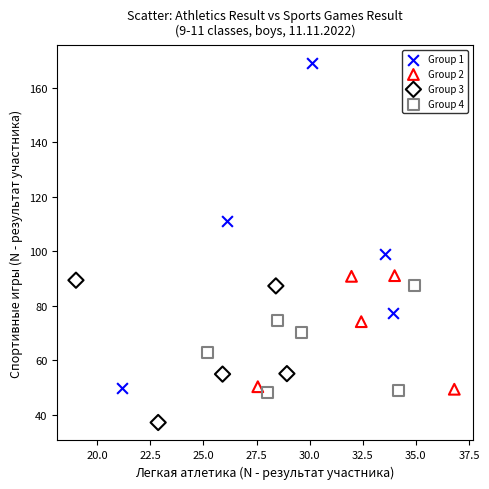

Which series has the largest Y range (max minus min)?

Group 1